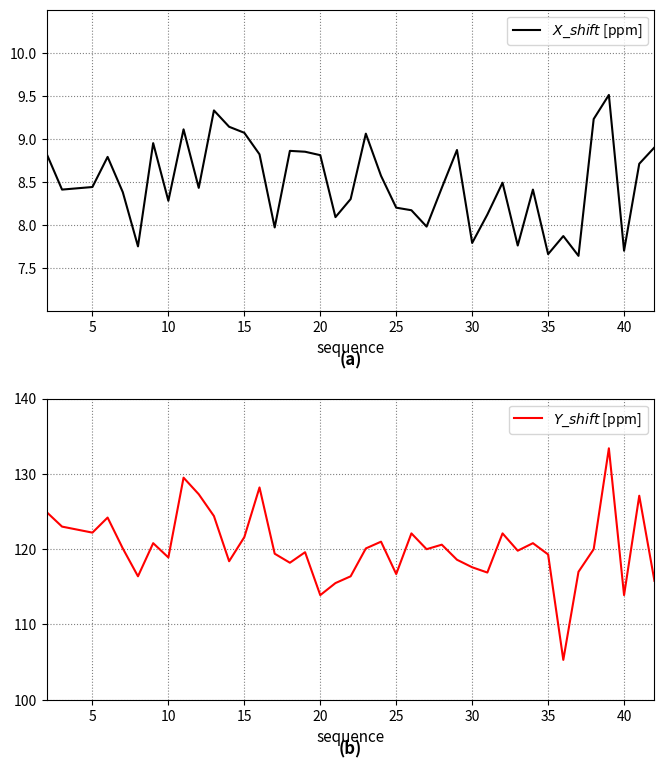

What is the minimum value shown in the chart?

7.6